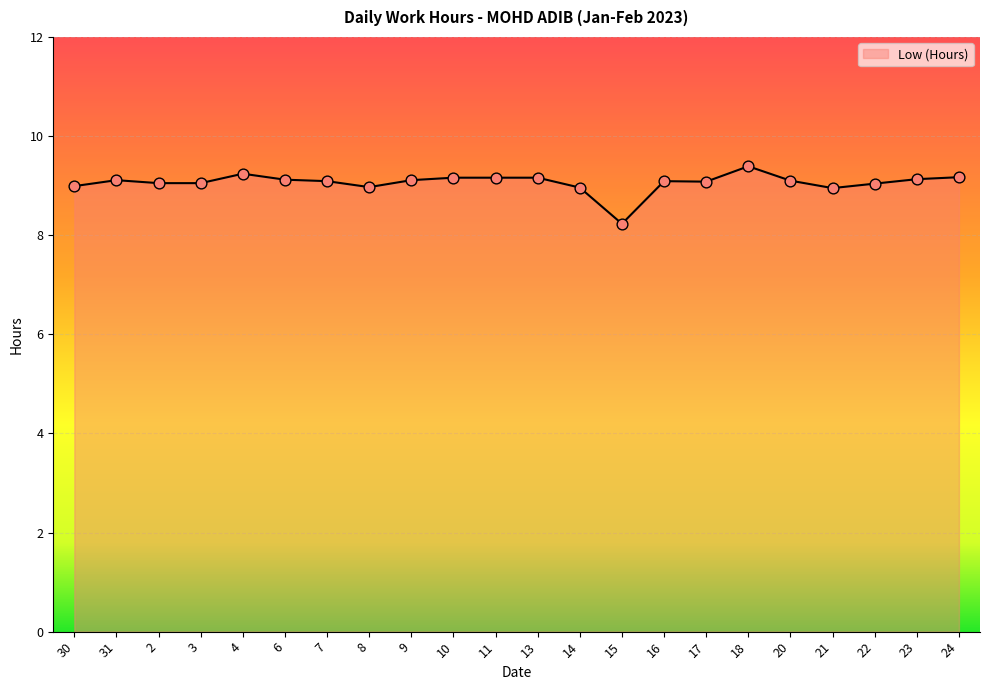

What is the change in value from 4 to 11?

-0.1